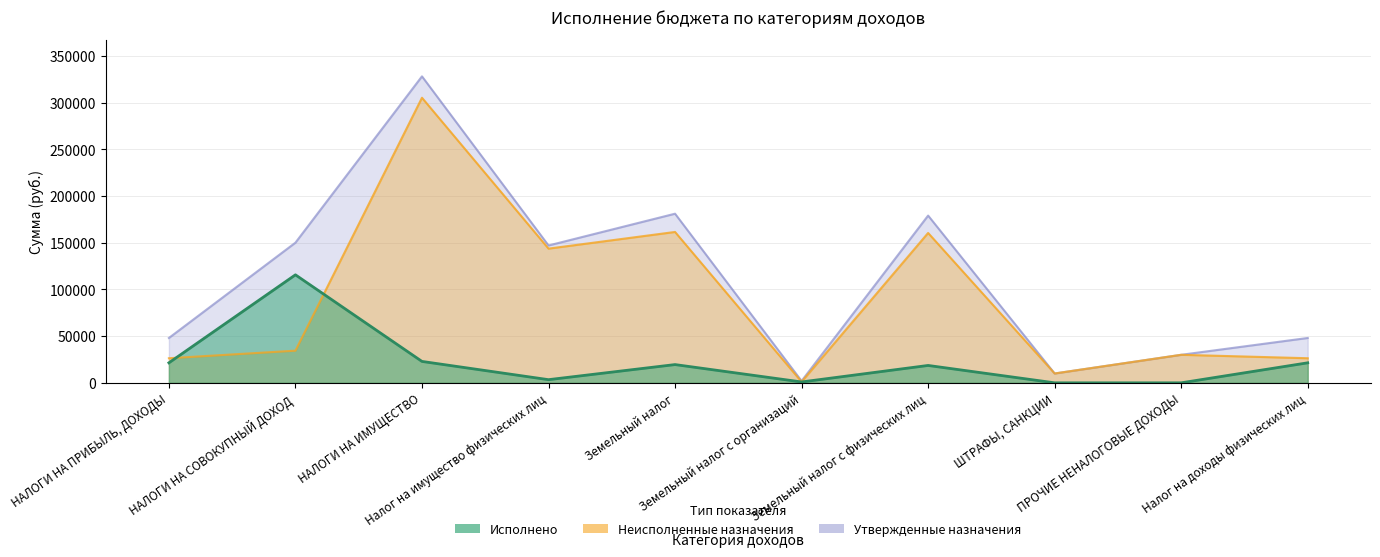

Which category has the lowest value in the Исполнено series?

ШТРАФЫ, САНКЦИИ